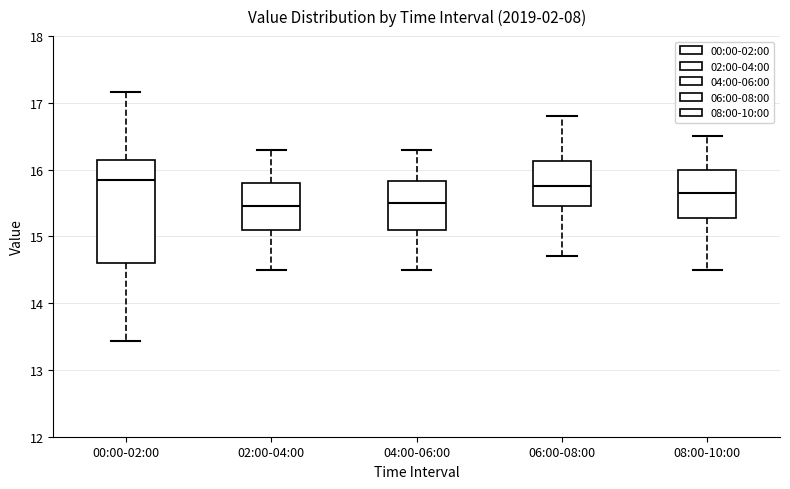

Where does the upper whisker of the box for 08:00-10:00 end on the y-axis? The values are not printed on the chart, so give them approximately, as read against the axis.

16.5